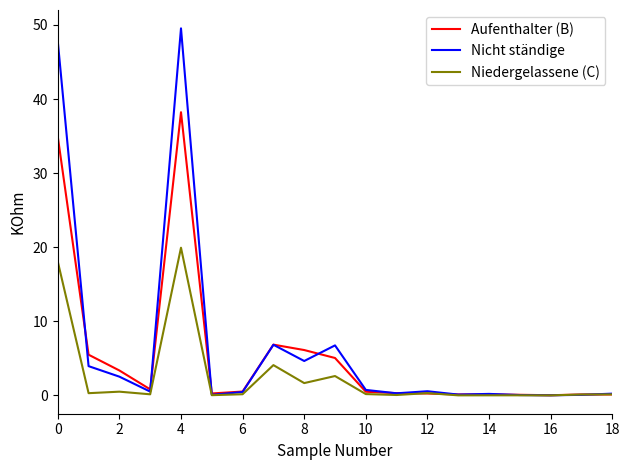

How many times do Niedergelassene (C) and Aufenthalter (B) cross each other?

3